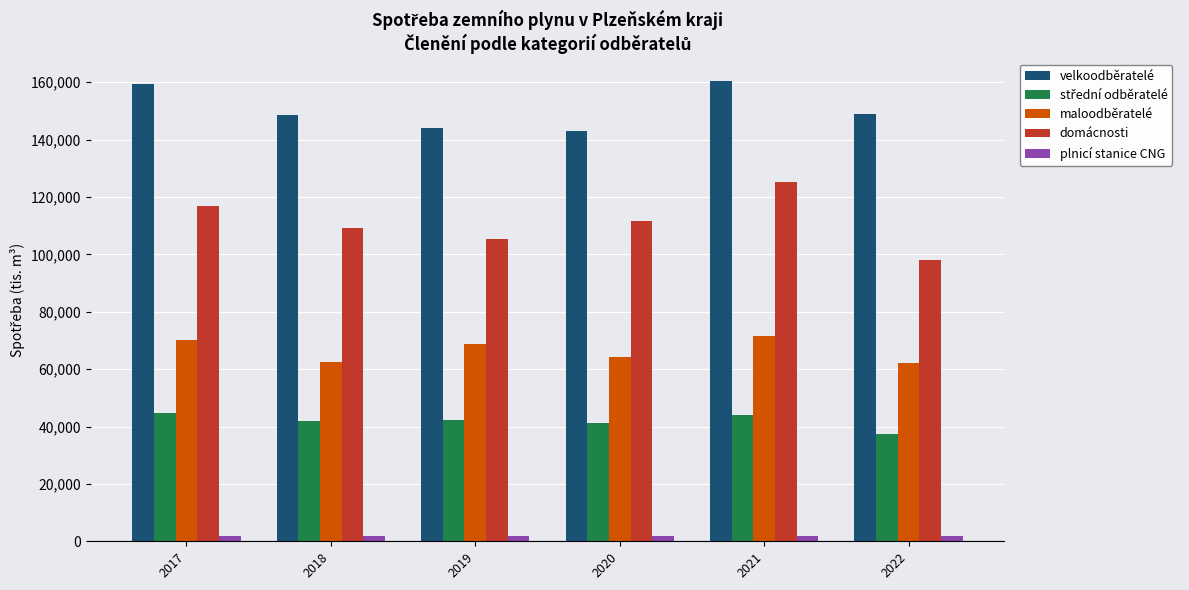

What is the value of the maloodběratelé bar at the 2nd from the left?

62353.4